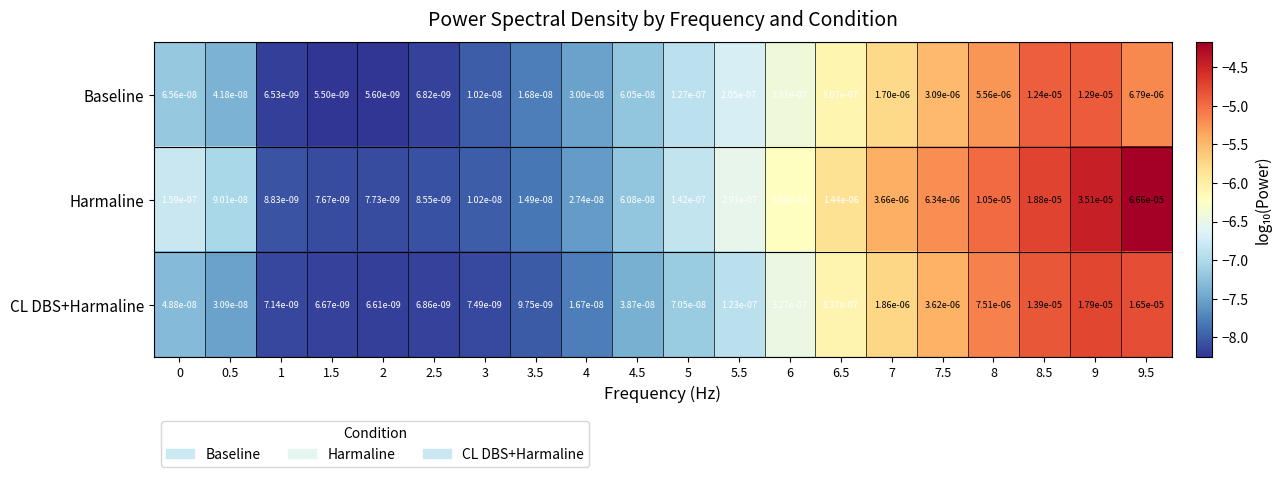

Which label corresponds to the largest value in the chart?

9.5